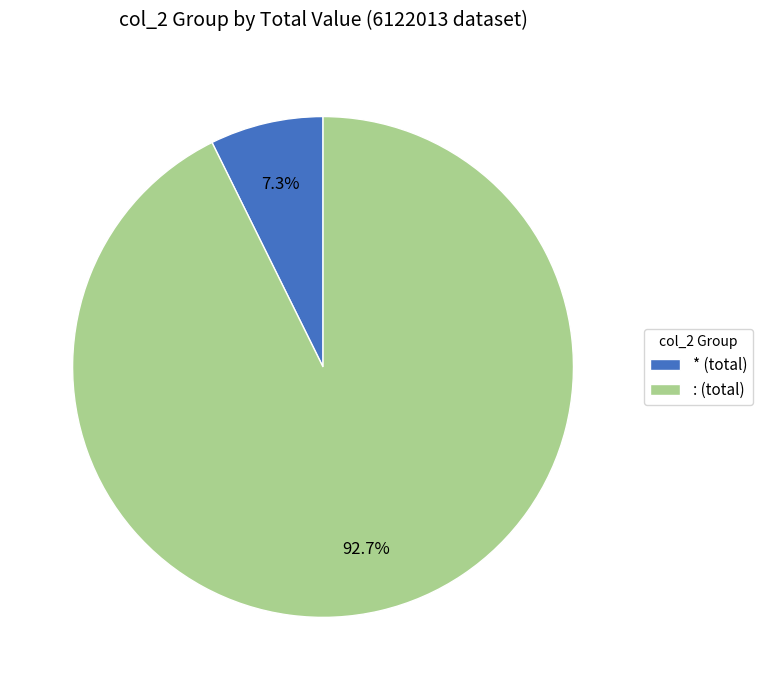

Does any single category account for the majority?

Yes